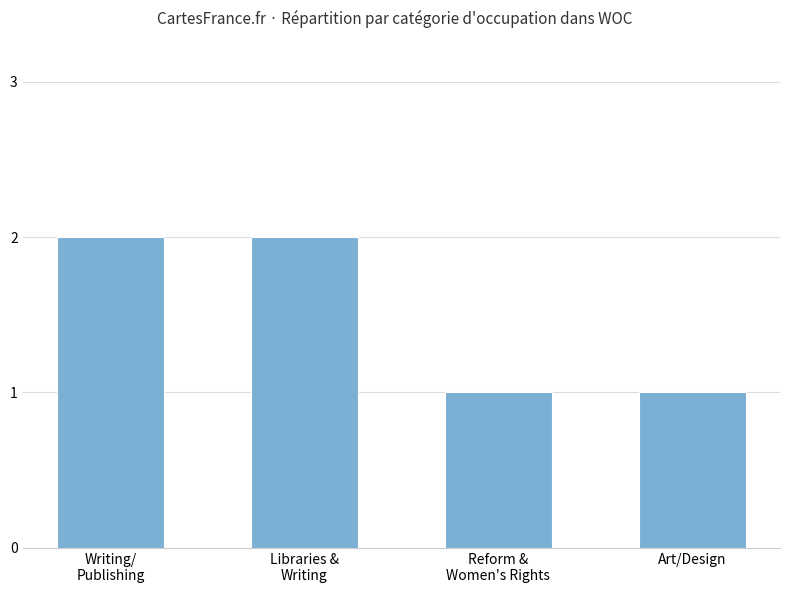

How many bars are there in total?

4